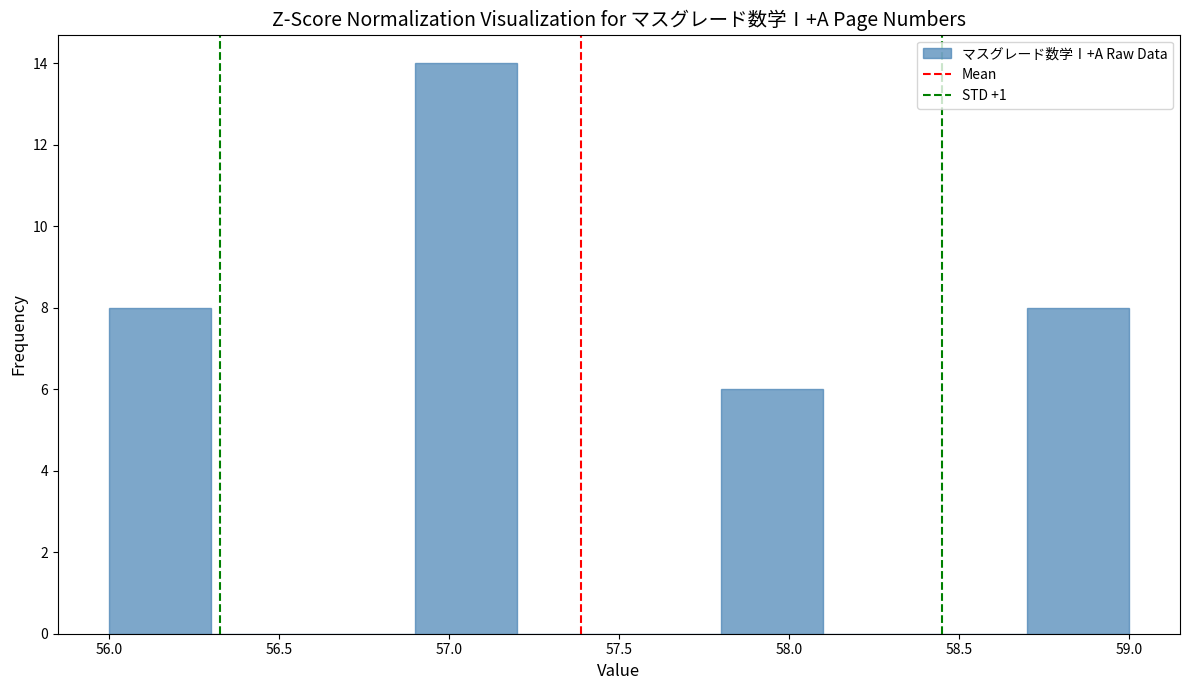

What is the height of the bar covering 56.0 to 56.3 on the x-axis? The values are not printed on the chart, so give them approximately, as read against the axis.

8